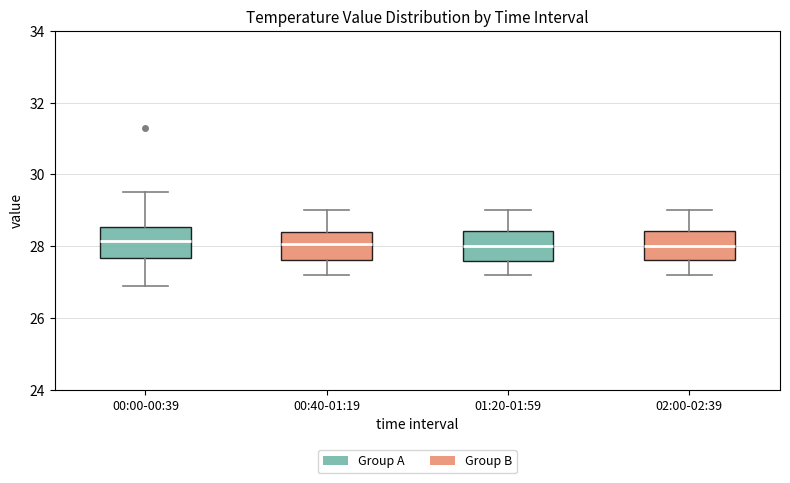

Reading left to right, read every box against the y-axis: the position of its median line, the range the box covers, and the ends of its whiskers. The values are not printed on the chart, so give them approximately, as read against the axis.

00:00-00:39: median 28.2, box 27.6 to 28.6, whiskers 27.0 to 29.6
00:40-01:19: median 28.0, box 27.6 to 28.4, whiskers 27.2 to 29.0
01:20-01:59: median 28.0, box 27.6 to 28.4, whiskers 27.2 to 29.0
02:00-02:39: median 28.0, box 27.6 to 28.4, whiskers 27.2 to 29.0